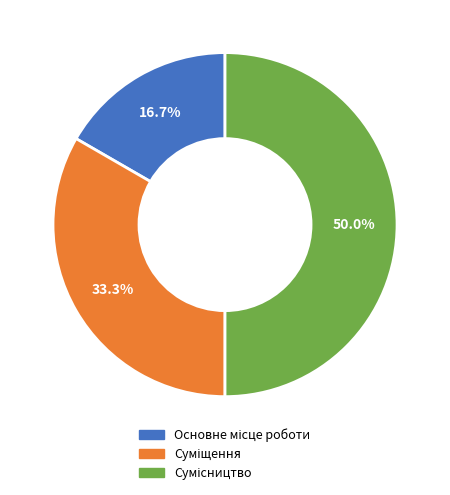

How many slices are in this pie chart?

3